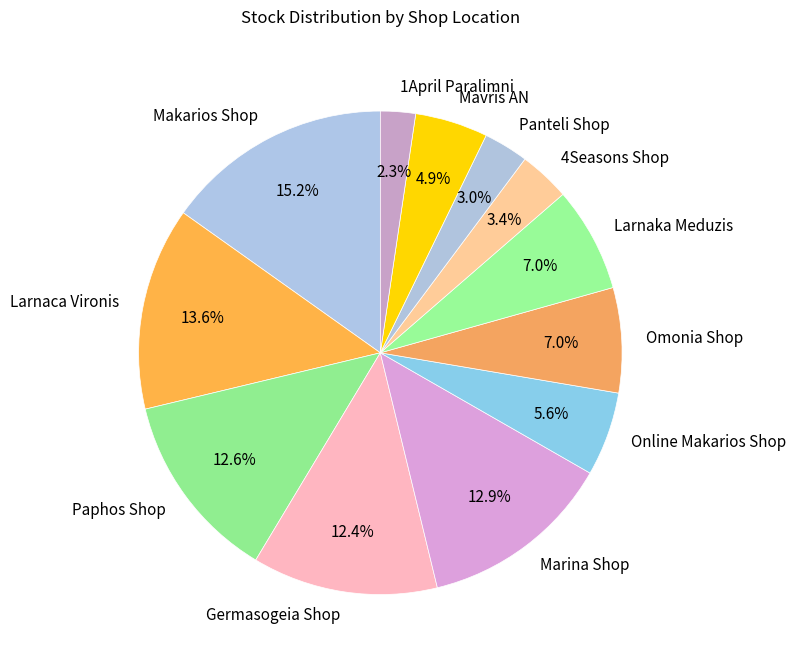

What percentage is the Online Makarios Shop slice, to the nearest percent?

6%